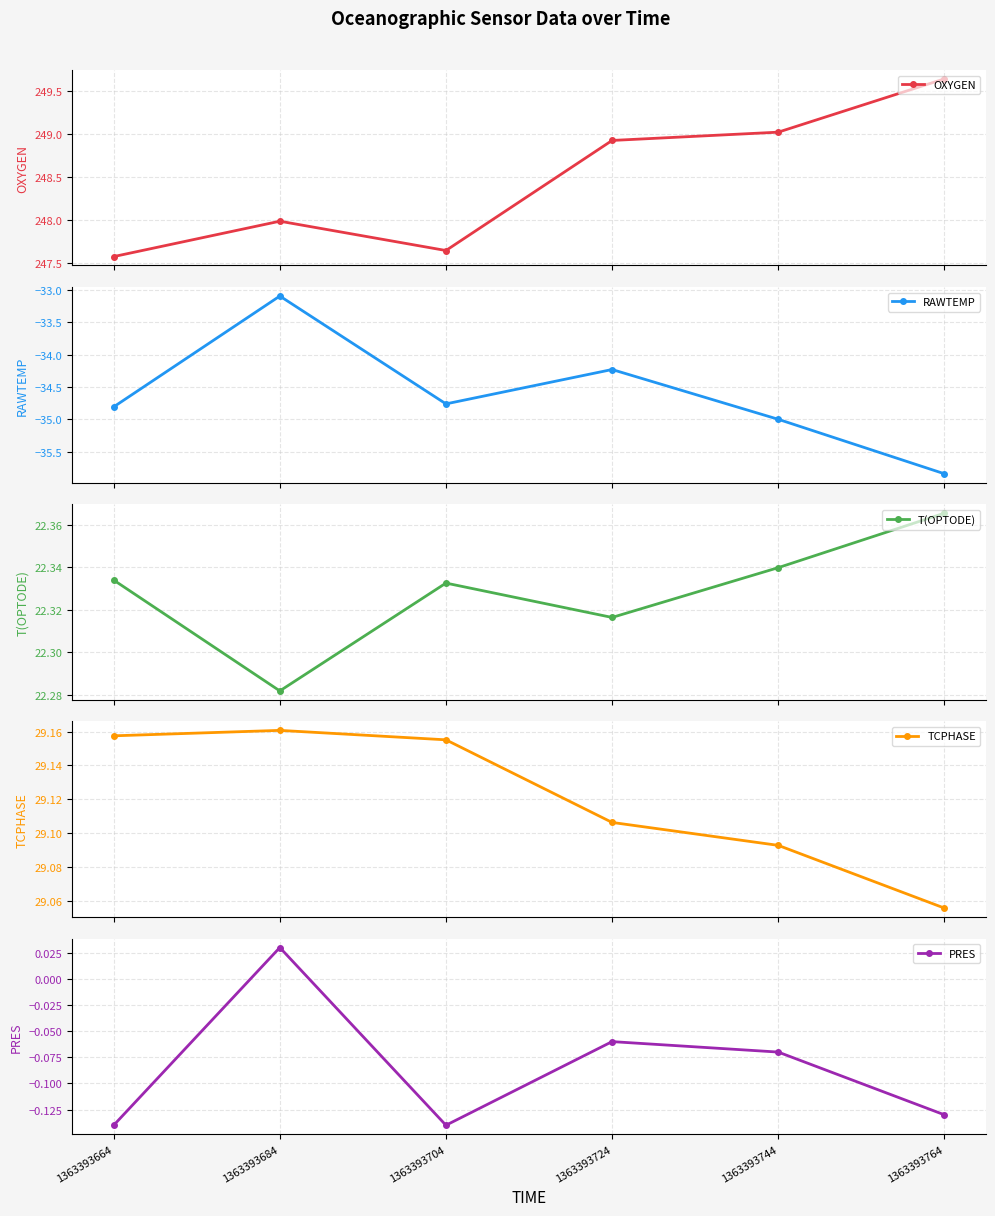

What is the approximate value of TCPHASE at 1363393704?

29.2